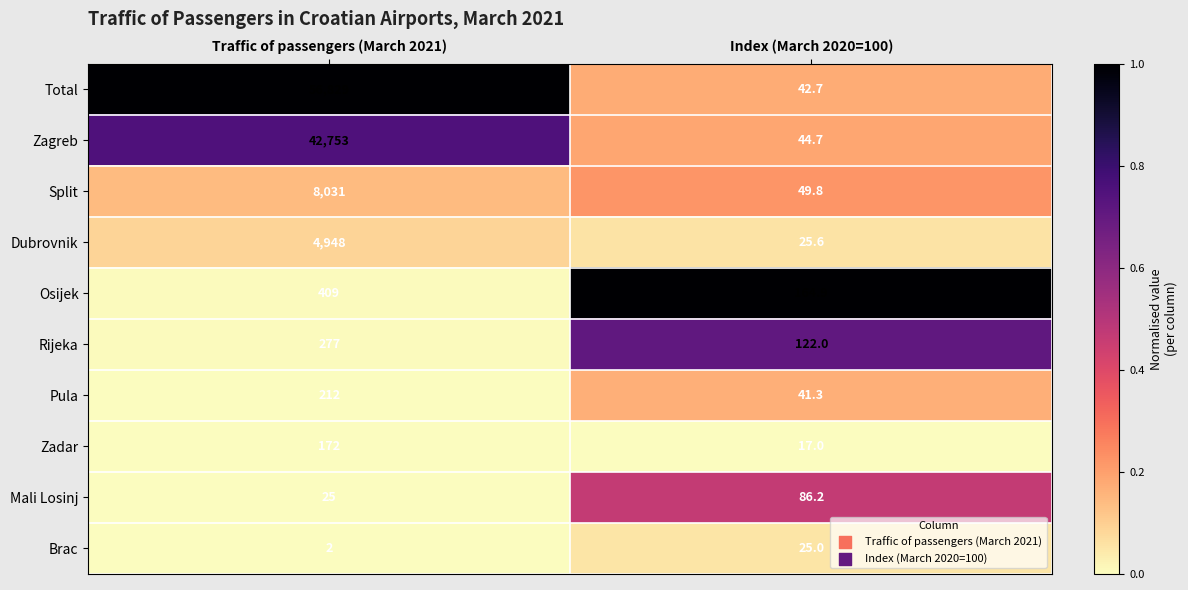

Which category has the lowest value across all series?

Traffic of passengers (March 2021)